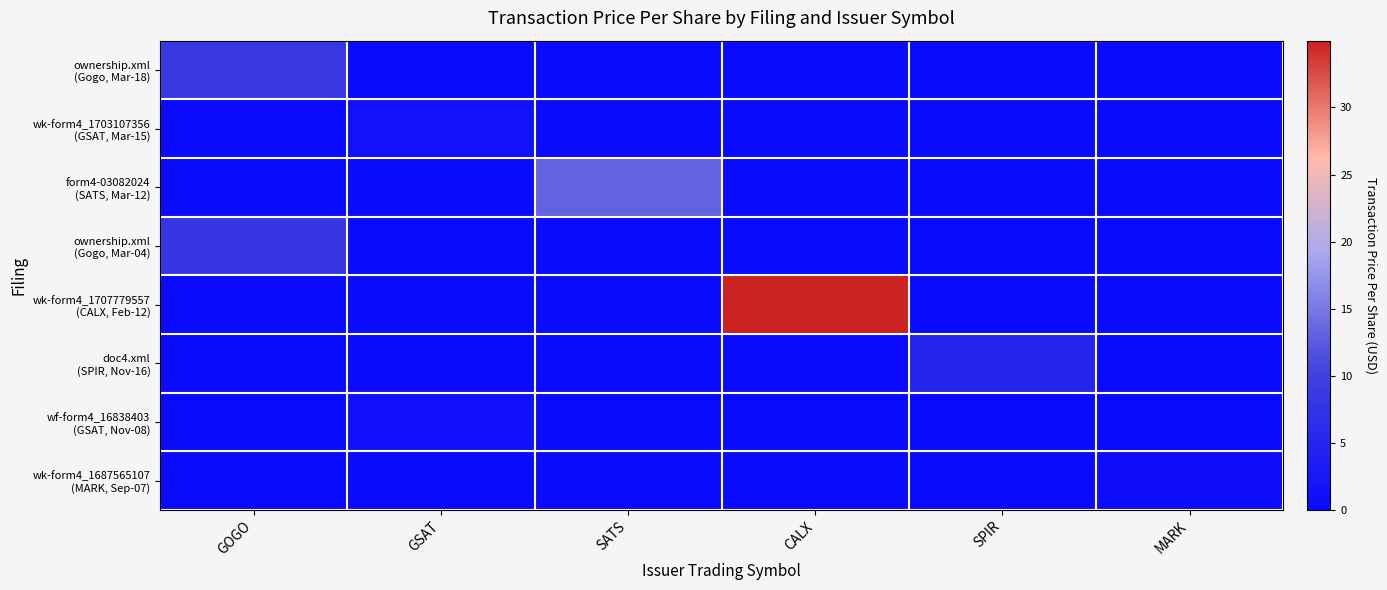

List the series in order of their peak value, lowest first.

wk-form4_1687565107 (MARK, Sep-07), wf-form4_16838403 (GSAT, Nov-08), wk-form4_1703107356 (GSAT, Mar-15), doc4.xml (SPIR, Nov-16), ownership.xml (Gogo, Mar-04), ownership.xml (Gogo, Mar-18), form4-03082024 (SATS, Mar-12), wk-form4_1707779557 (CALX, Feb-12)